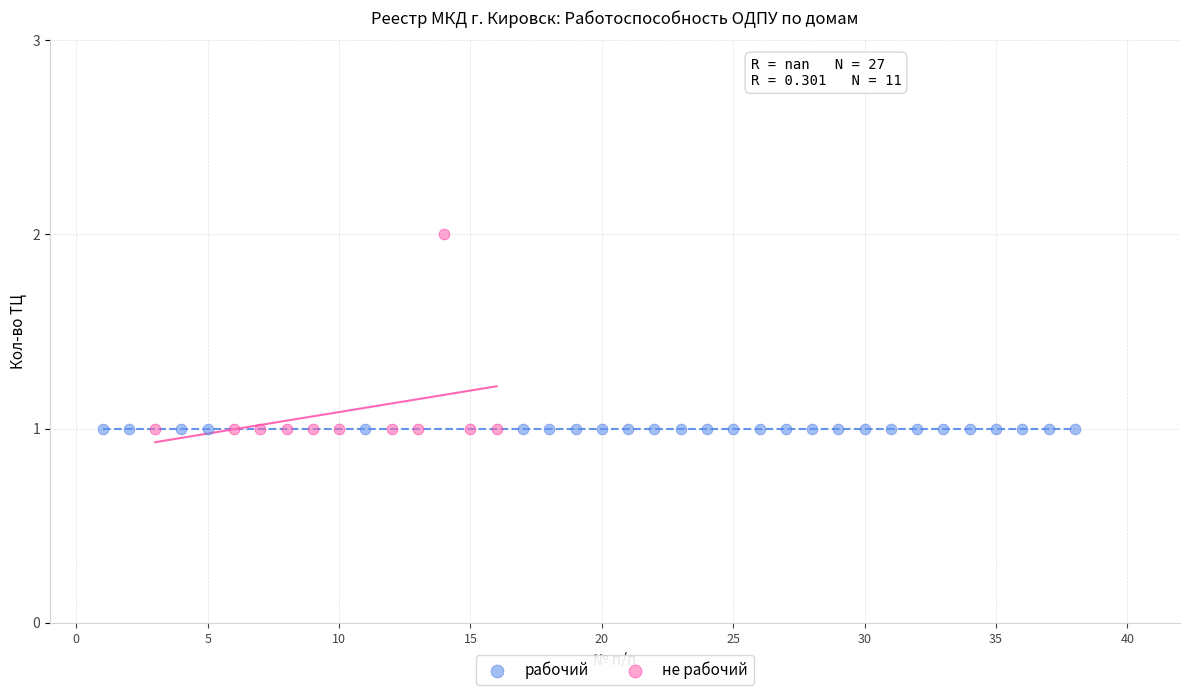

Which series reaches the maximum Y coordinate?

не рабочий